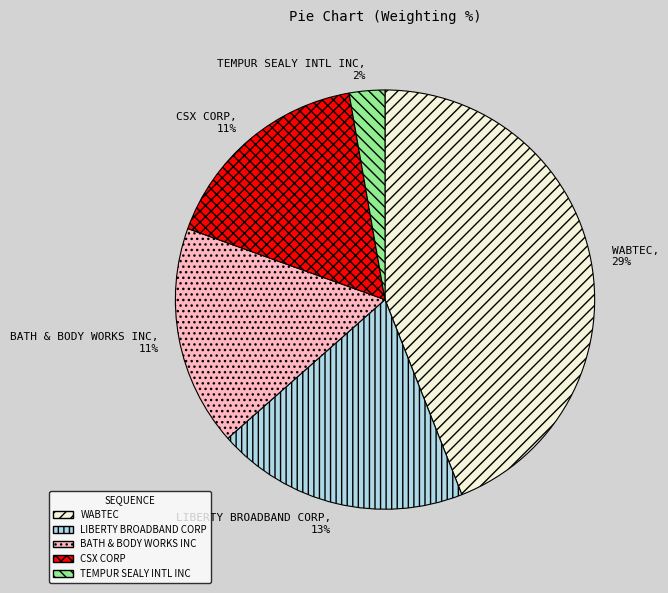

Is LIBERTY BROADBAND CORP the majority of the pie?

No